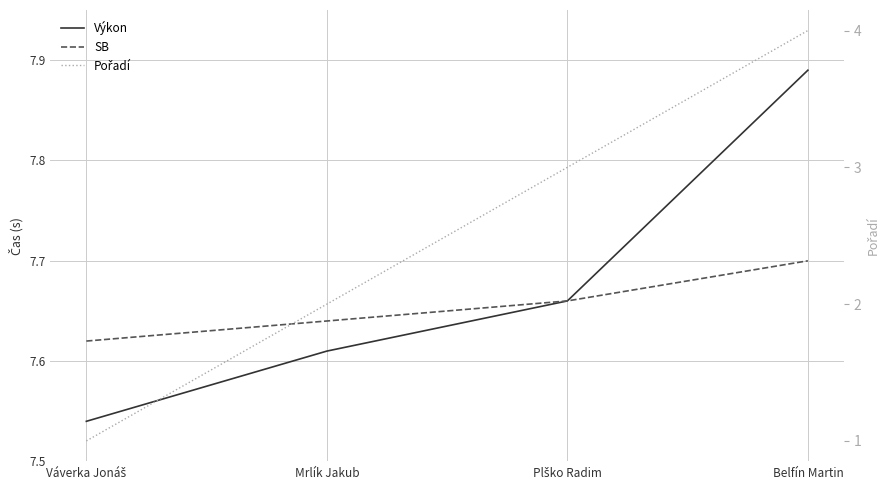

How many lines are shown in the chart?

3